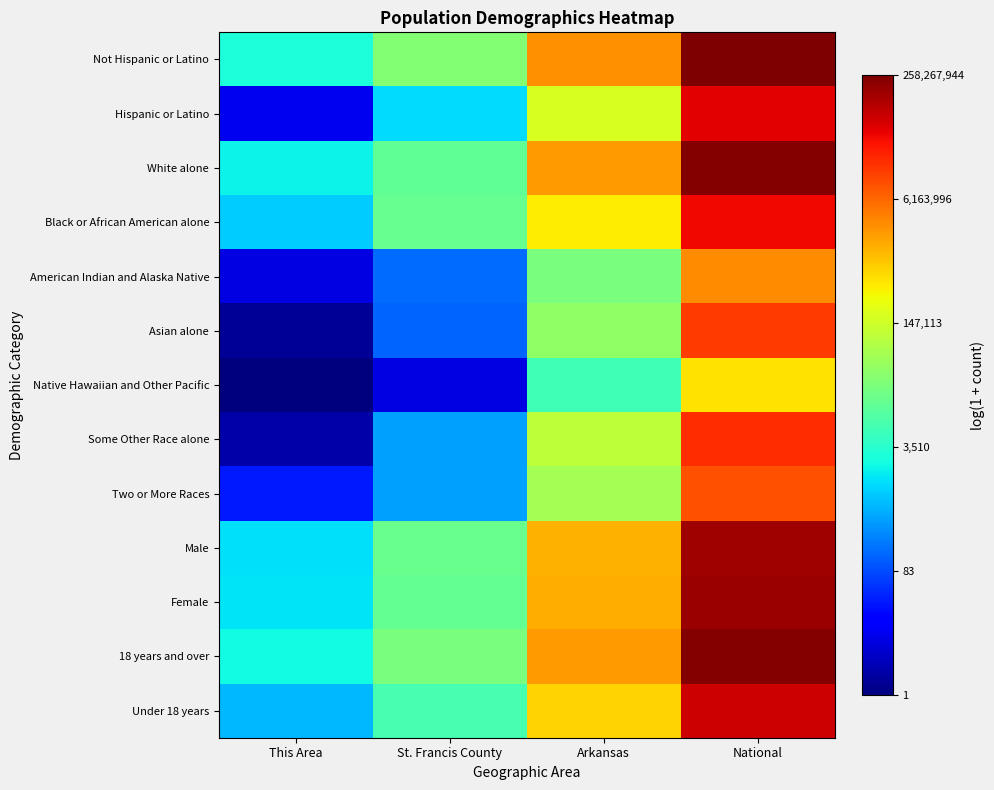

Reading left to right, list all the values displayed in this chart.

Not Hispanic or Latino: This Area=7.9	St. Francis County=10.2	Arkansas=14.8	National=19.4
Hispanic or Latino: This Area=2.6	St. Francis County=7.0	Arkansas=12.1	National=17.7
White alone: This Area=7.5	St. Francis County=9.4	Arkansas=14.6	National=19.2
Black or African American alone: This Area=6.8	St. Francis County=9.6	Arkansas=13.0	National=17.5
American Indian and Alaska Native: This Area=2.3	St. Francis County=5.0	Arkansas=10.0	National=14.9
Asian alone: This Area=1.1	St. Francis County=4.9	Arkansas=10.5	National=16.5
Native Hawaiian and Other Pacific: This Area=0.7	St. Francis County=2.3	Arkansas=8.7	National=13.2
Some Other Race alone: This Area=1.4	St. Francis County=6.0	Arkansas=11.5	National=16.8
Two or More Races: This Area=3.5	St. Francis County=6.0	Arkansas=11.0	National=16.0
Male: This Area=7.2	St. Francis County=9.6	Arkansas=14.2	National=18.8
Female: This Area=7.2	St. Francis County=9.5	Arkansas=14.2	National=18.9
18 years and over: This Area=7.6	St. Francis County=10.0	Arkansas=14.6	National=19.3
Under 18 years: This Area=6.4	St. Francis County=8.8	Arkansas=13.5	National=18.1